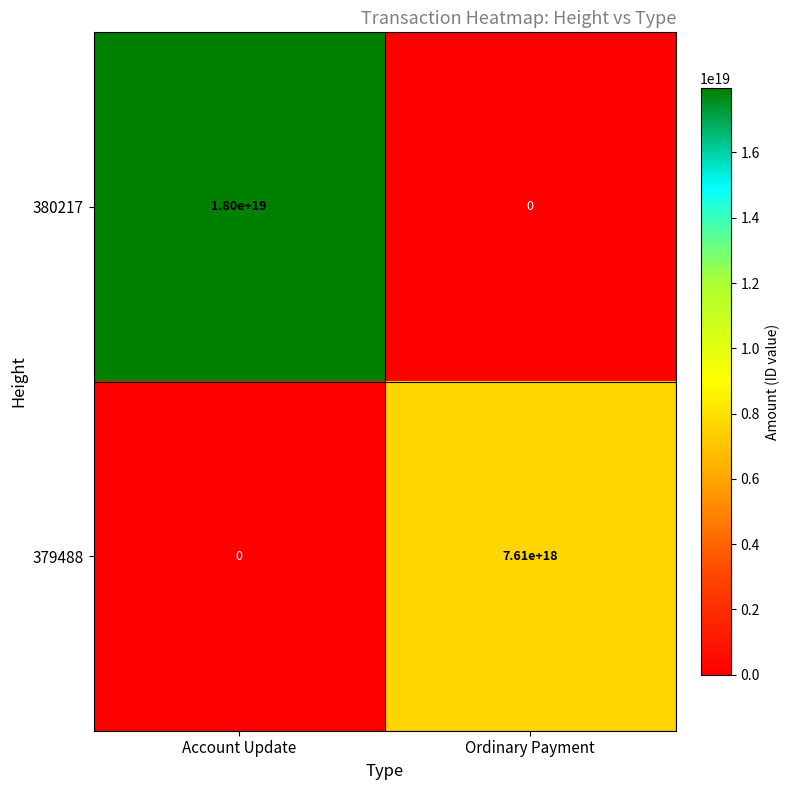

Count the number of categories in the chart.

2